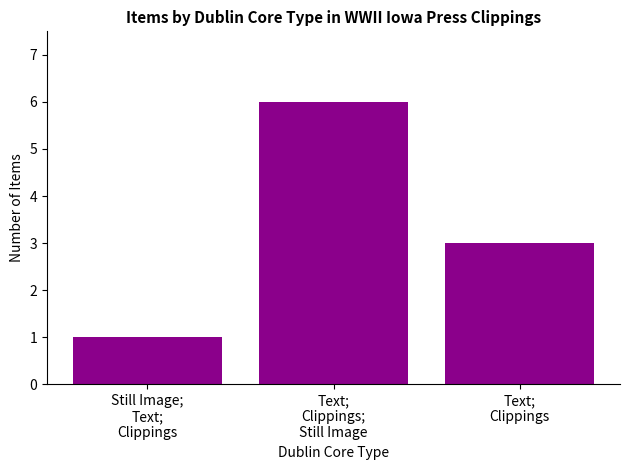

Does the chart contain stacked bars?

No